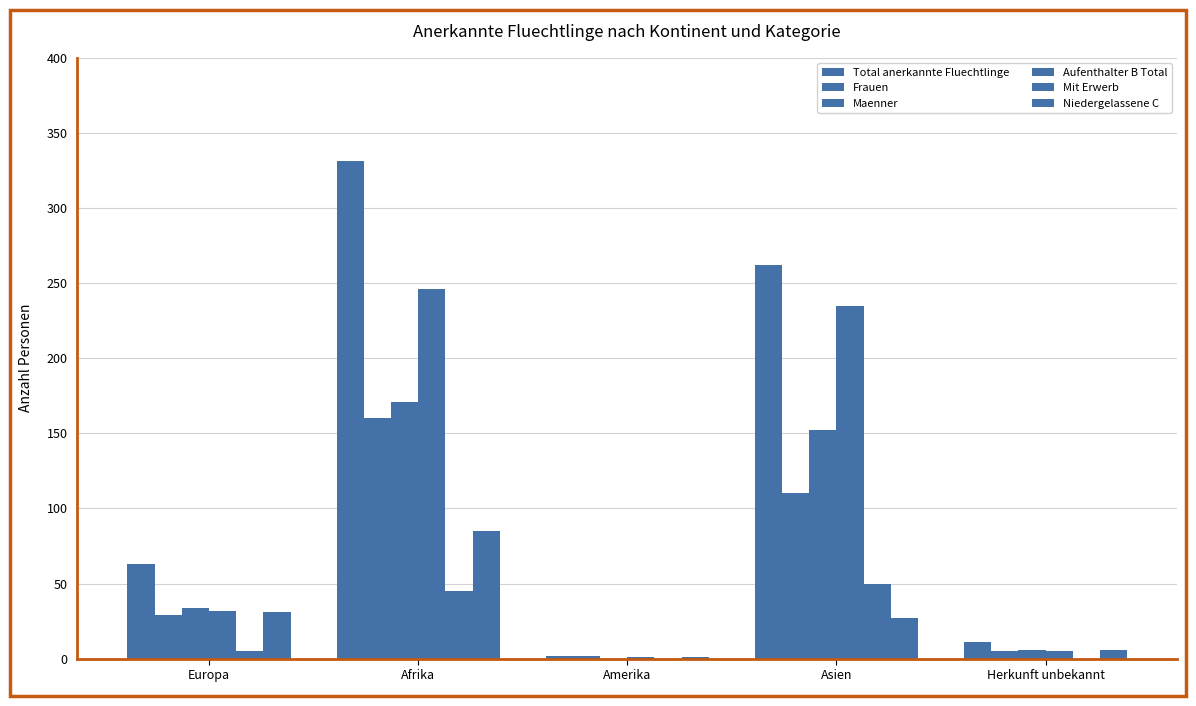

Count the number of categories in the chart.

5